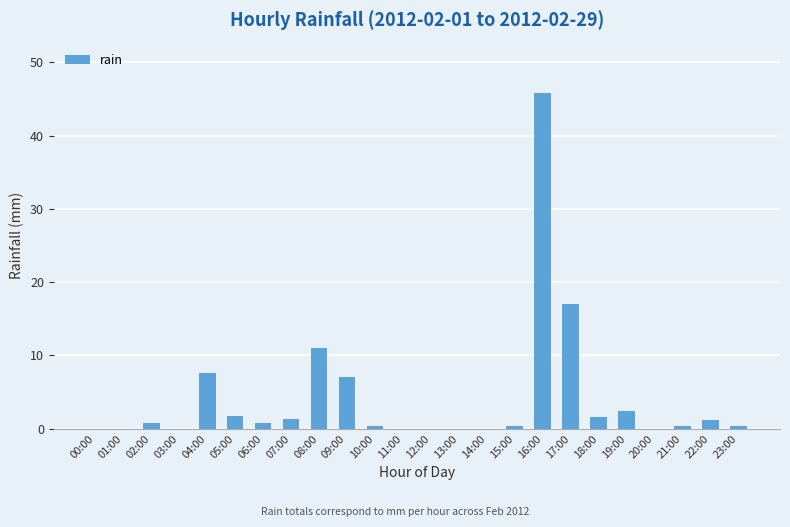

At which label is the value closest to 22?

17:00